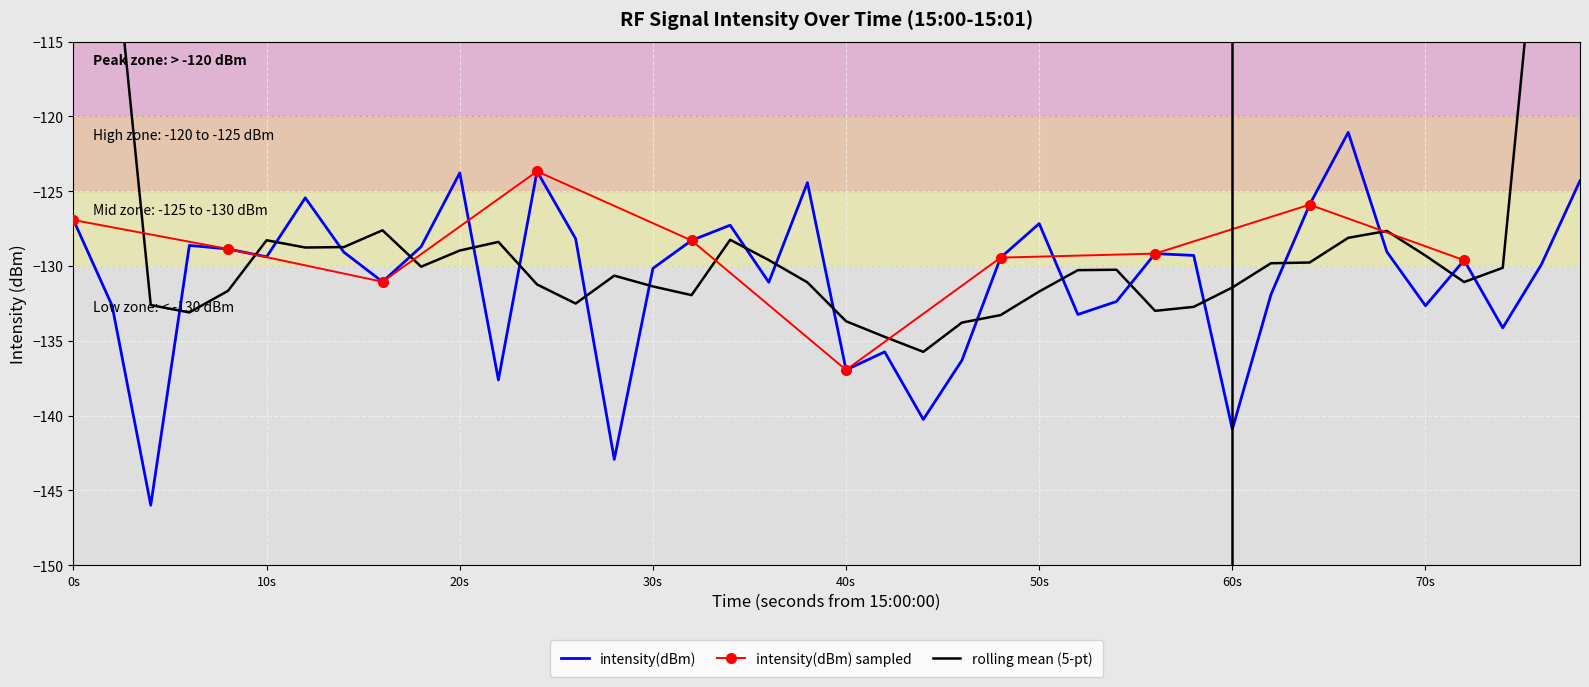

Reading right to left, extract all data points from this chart.

-124.3	-129.9	-134.1	-129.6	-132.7	-129.1	-121.1	-125.9	-131.9	-140.9	-129.3	-129.2	-132.4	-133.2	-127.2	-129.4	-136.3	-140.3	-135.7	-136.9	-124.4	-131.1	-127.3	-128.3	-130.2	-142.9	-128.2	-123.7	-137.6	-123.8	-128.7	-131.1	-129.1	-125.4	-129.4	-128.9	-128.6	-146.0	-132.7	-126.9